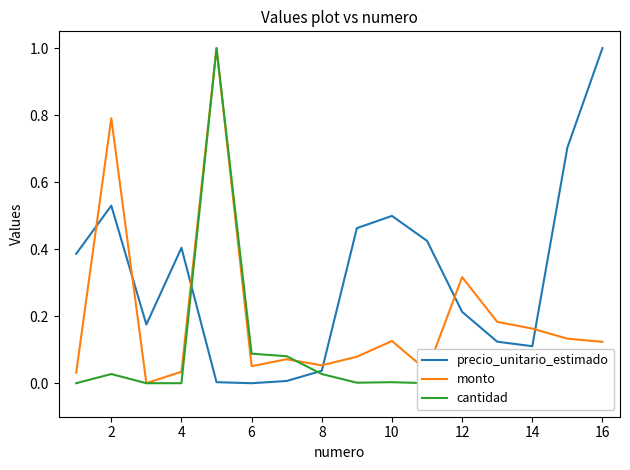

What are all the series names shown in the legend?

precio_unitario_estimado, monto, cantidad